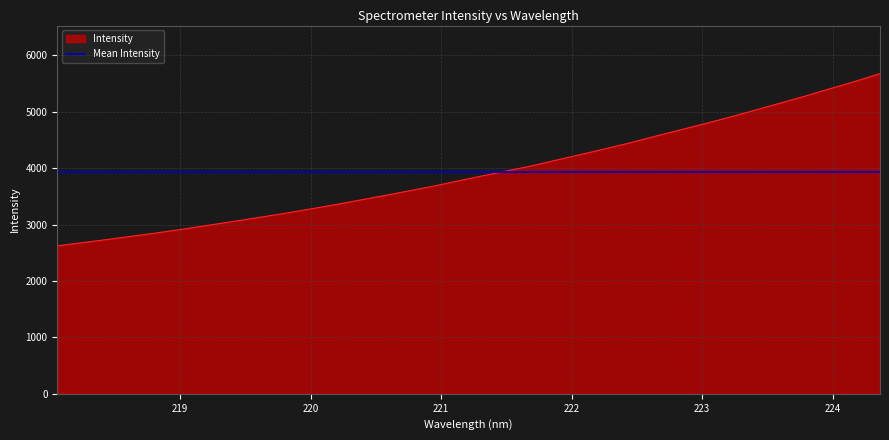

What is the difference between the values at 220.7354 and 222.8355?

1090.7